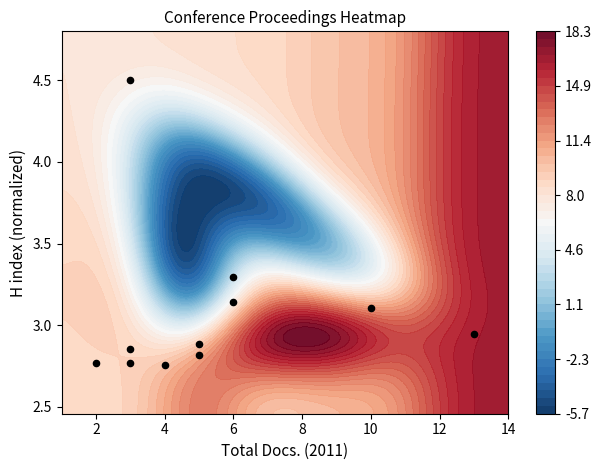

The chart shows a value of 1.7 at 8. True or false?

False